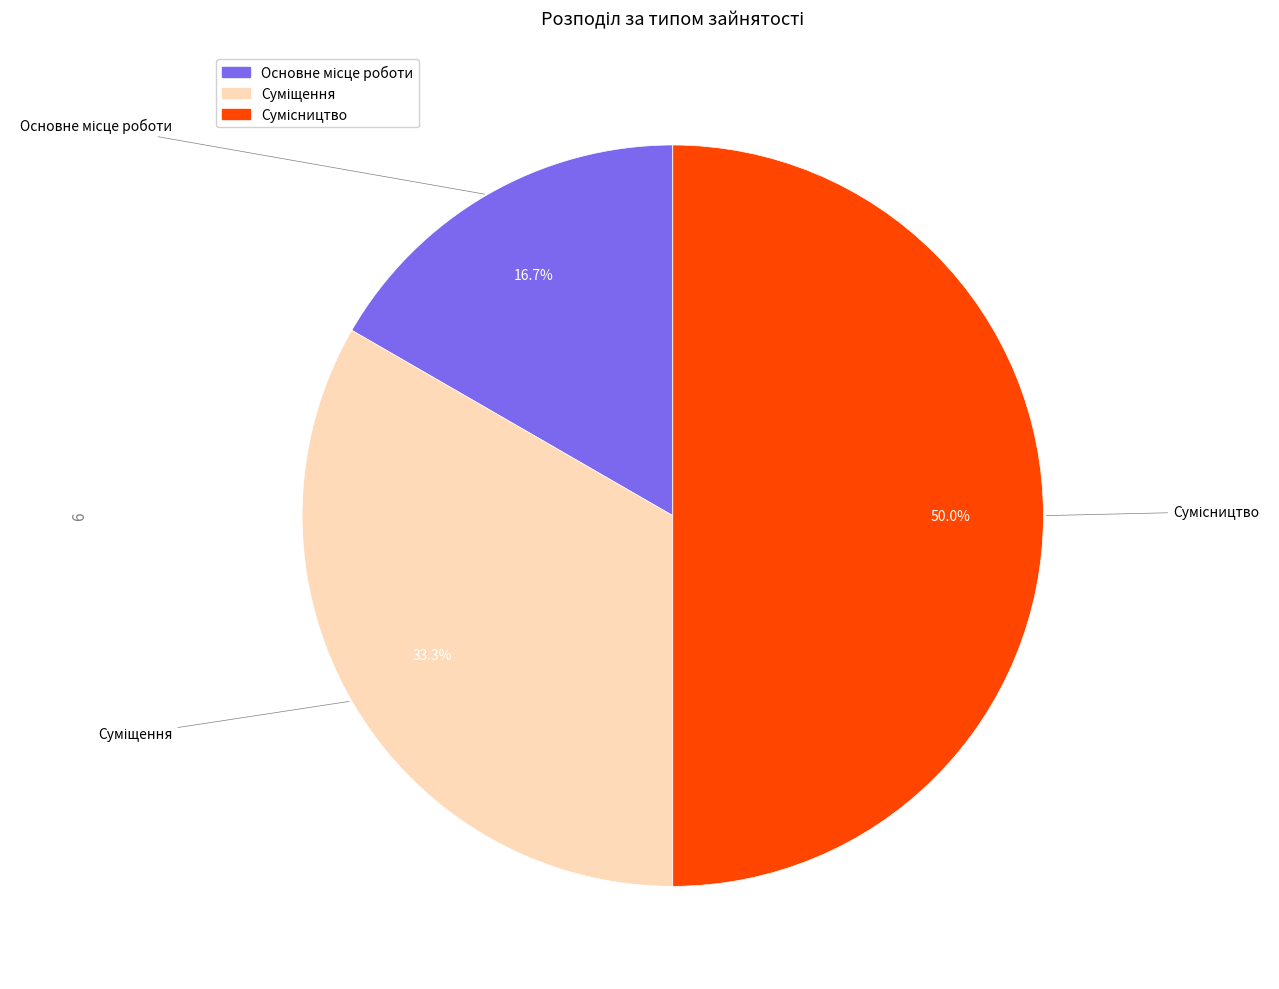

How many slices are in this pie chart?

3